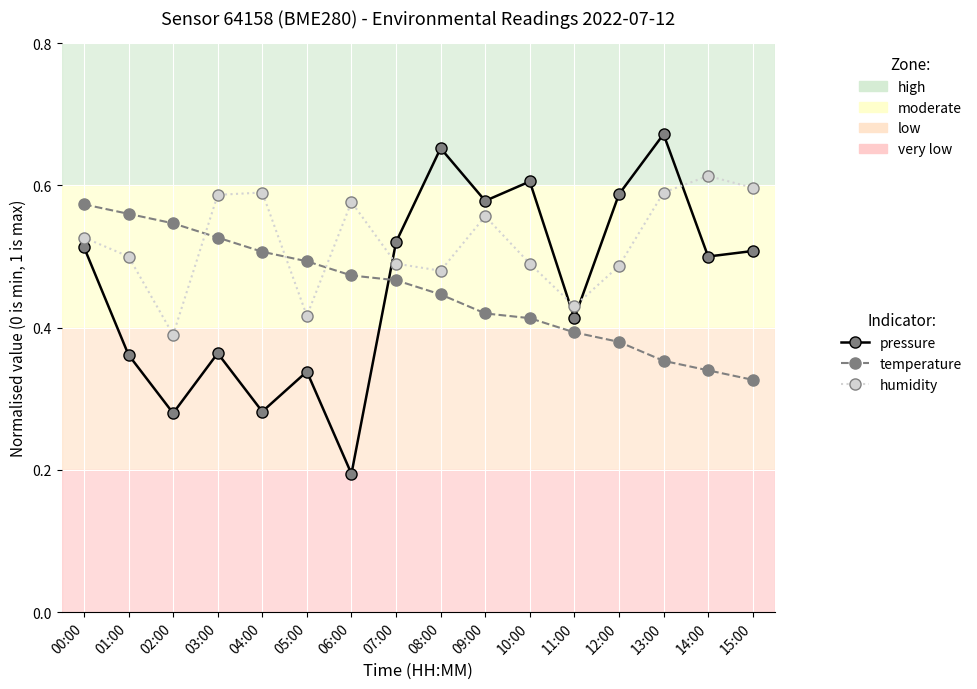

Which category has the highest value in the humidity series?

14:00